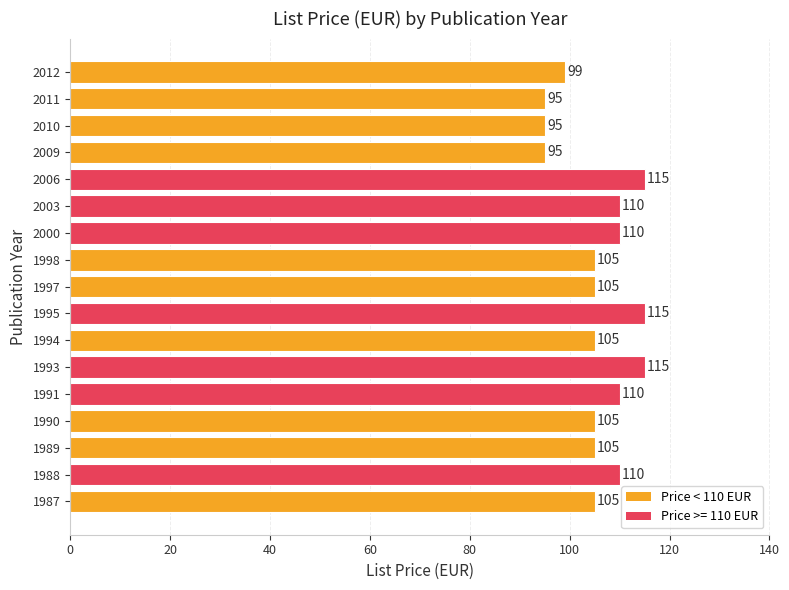

Approximately how many times larger is the value at 2012 compared to 2009?

1.0